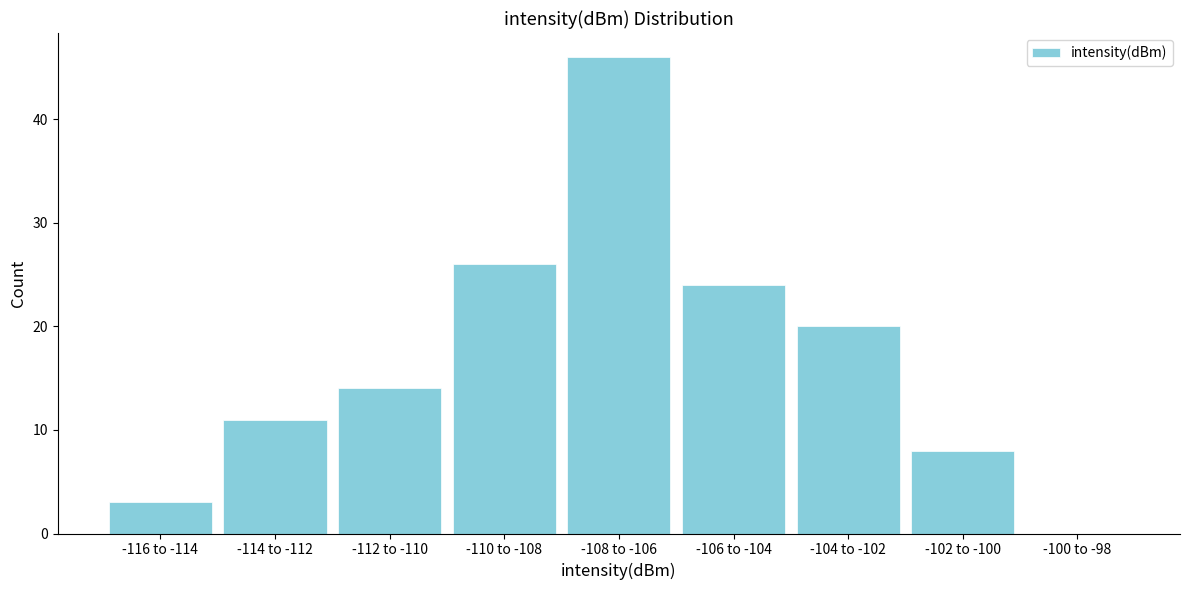

Reading right to left, extract all data points from this chart.

-100 to -98=0	-102 to -100=8	-104 to -102=20	-106 to -104=24	-108 to -106=46	-110 to -108=26	-112 to -110=14	-114 to -112=11	-116 to -114=3